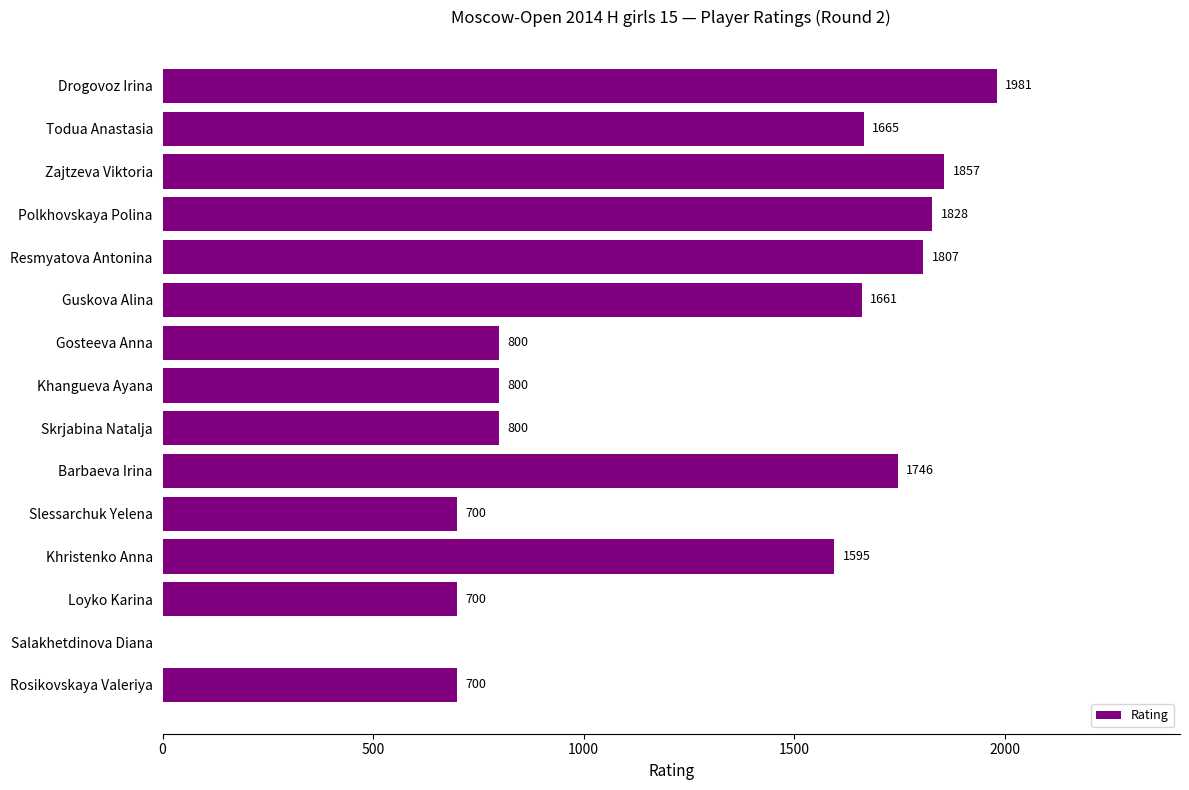

True or false: the data shows 1661 at Guskova Alina.

True